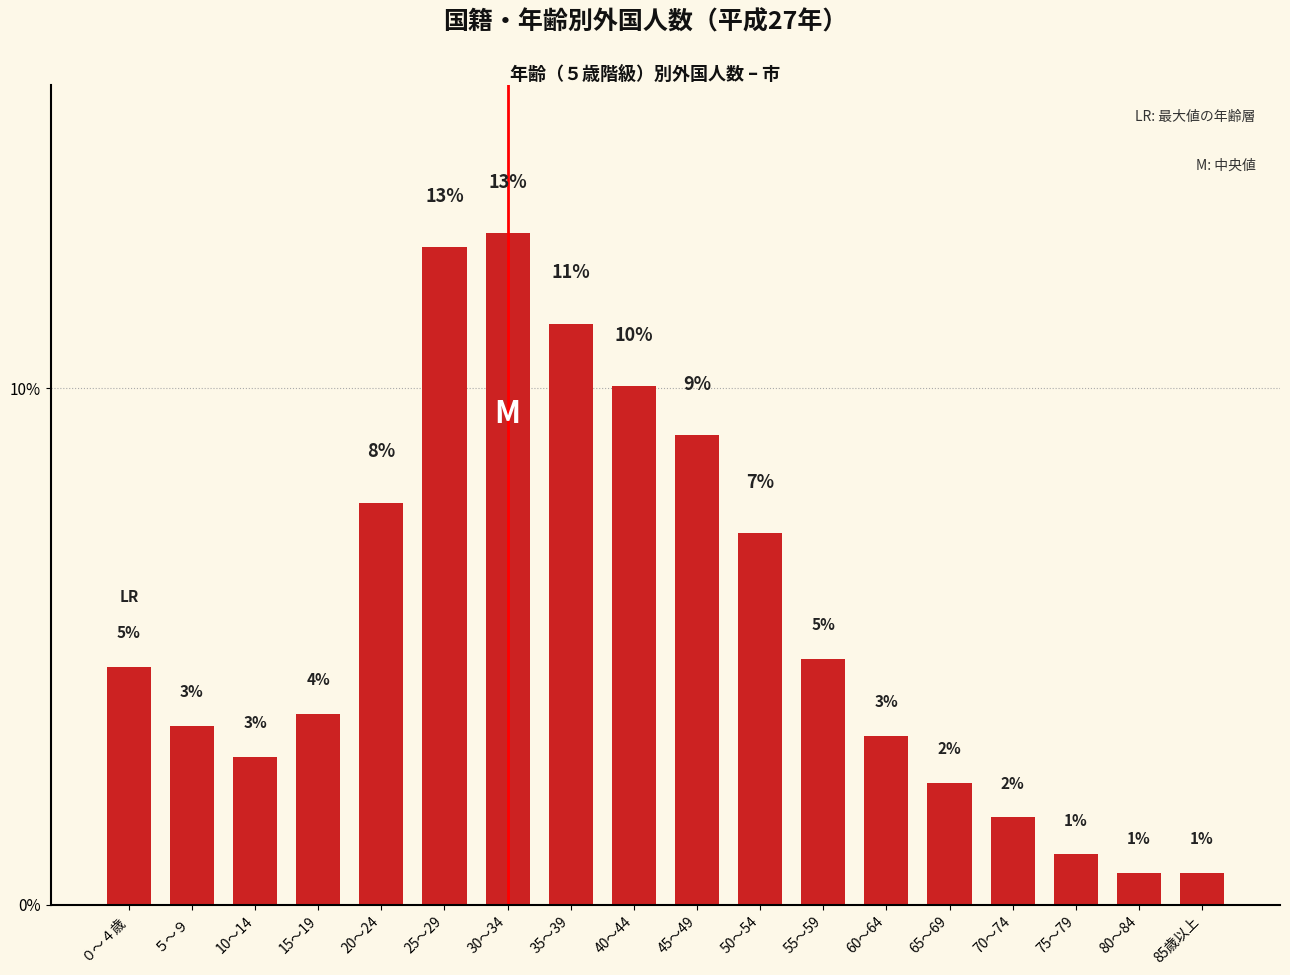

Are the bars grouped side by side (vs. stacked)?

No